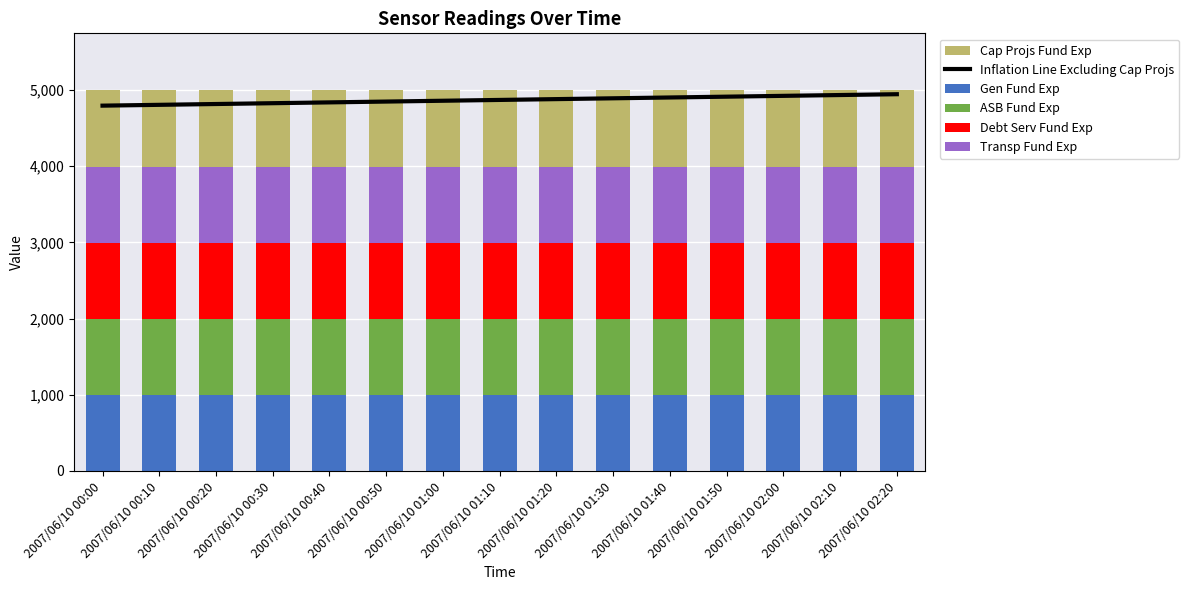

The Gen Fund Exp series shows 999.0 at 2007/06/10 02:00. True or false?

True